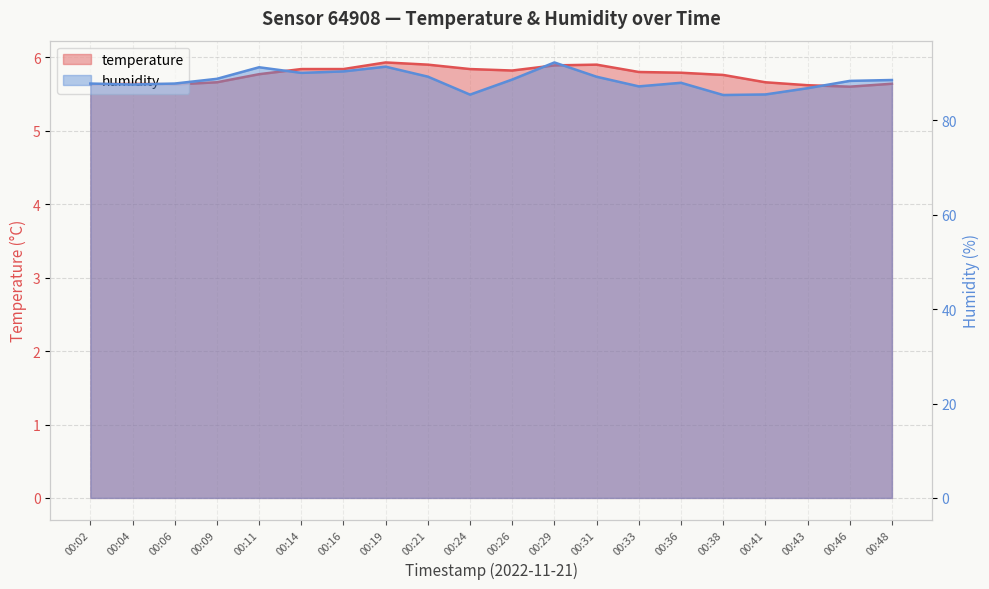

How many categories are shown in the chart?

20